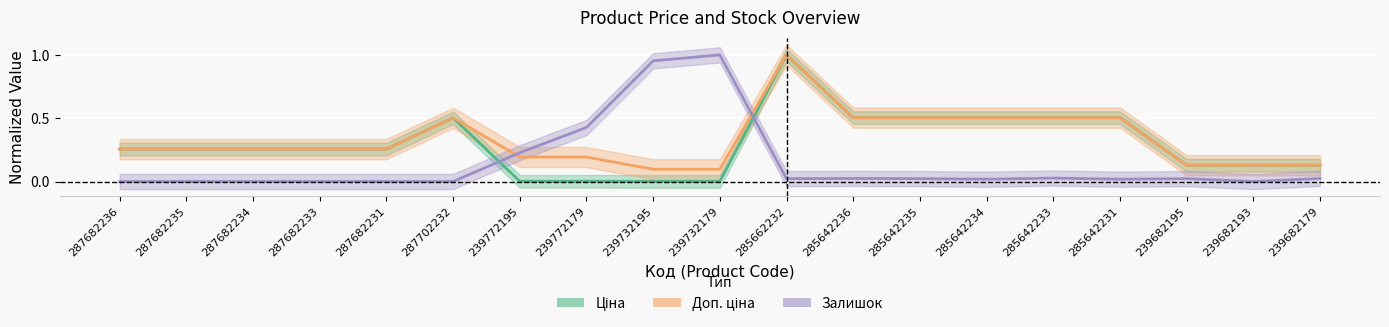

True or false: Доп. ціна has a value of 0.3 at 287682233.

True